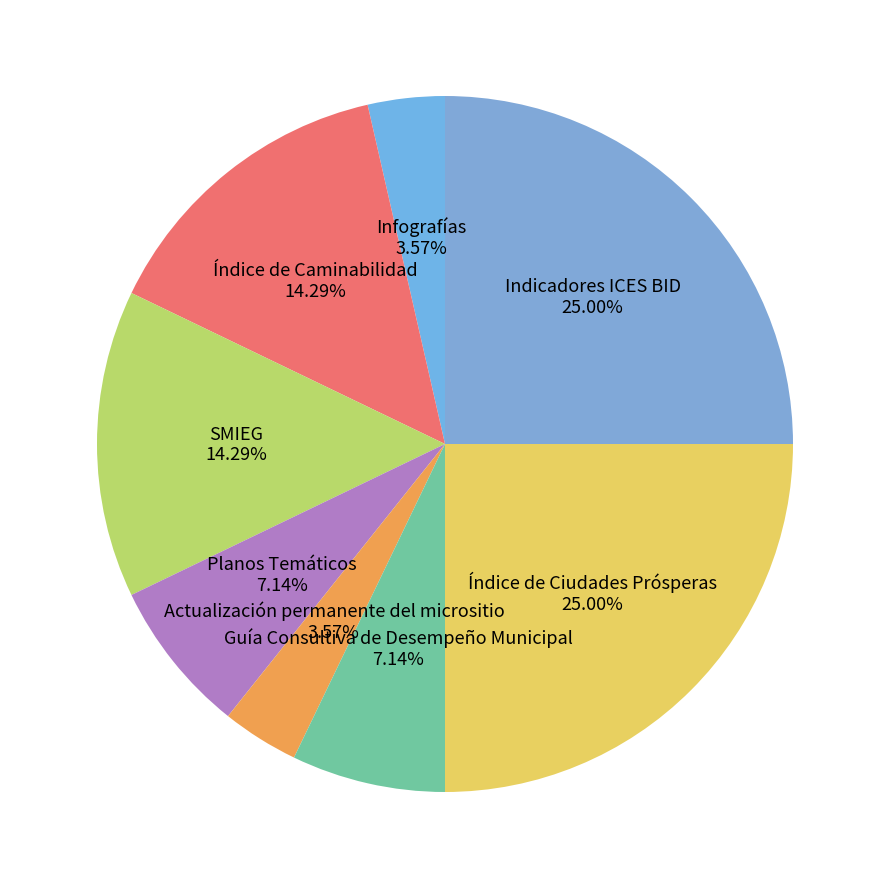

Approximately how many times larger is the value at Índice de Caminabilidad compared to Planos Temáticos?

2.0